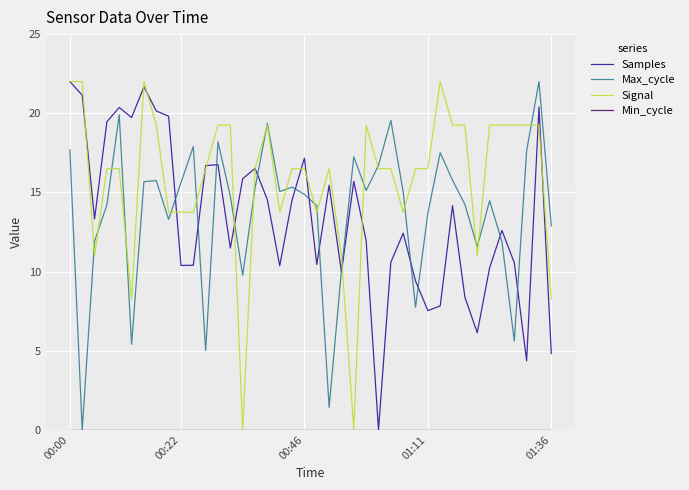

True or false: Max_cycle and Signal cross at least once.

True